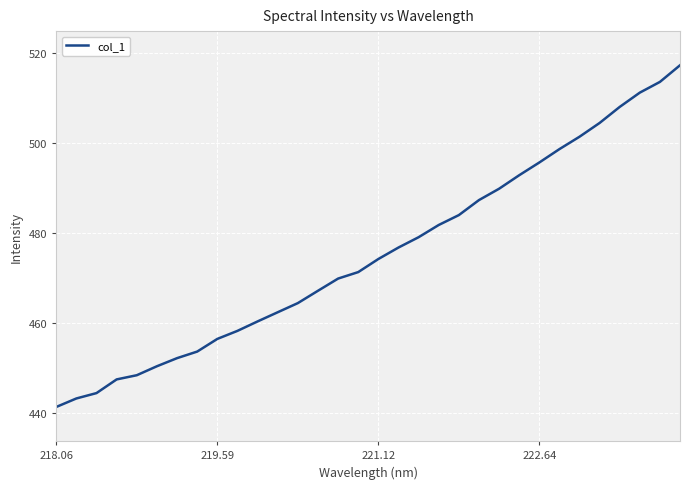

What is the minimum value shown in the chart?

441.3